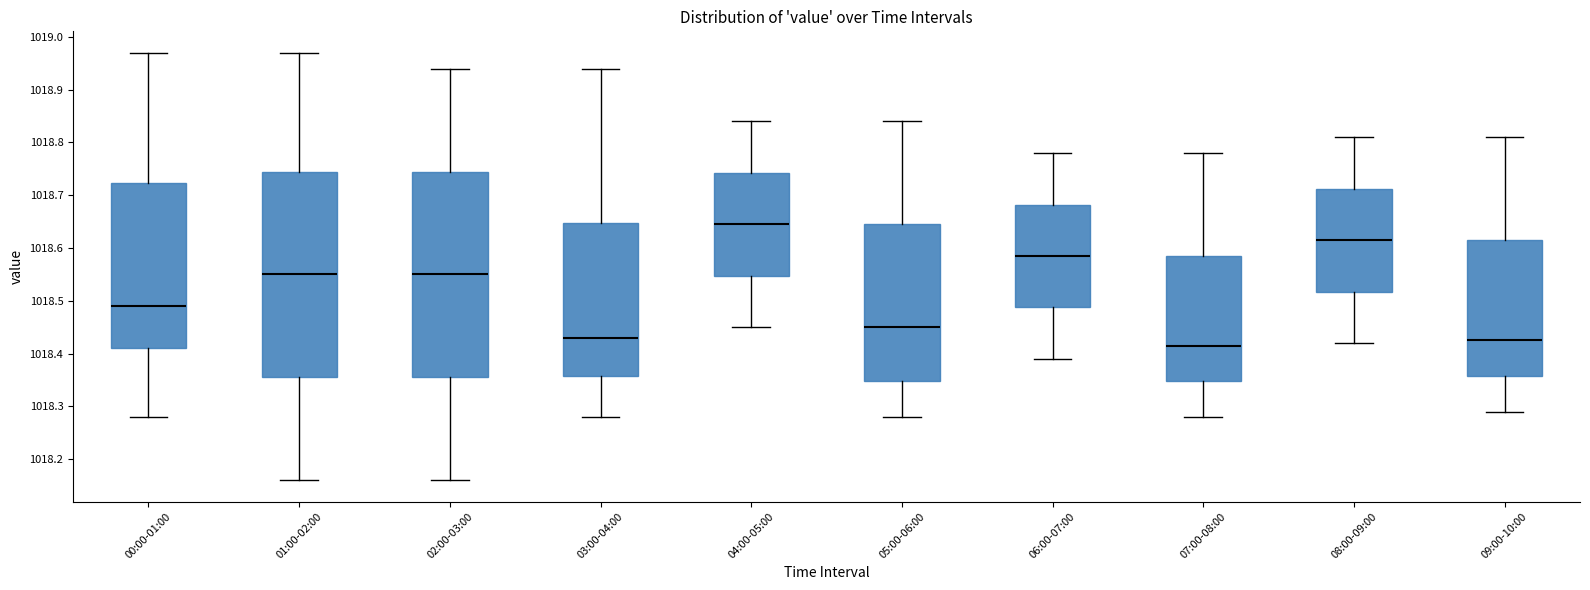

Where does the median line of the box for 00:00-01:00 sit on the y-axis? The values are not printed on the chart, so give them approximately, as read against the axis.

1018.49